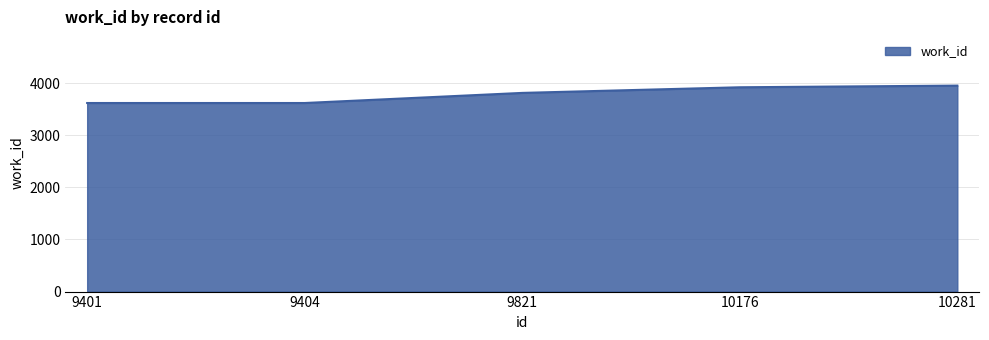

Where is the data nearest to the value 3787?

9821